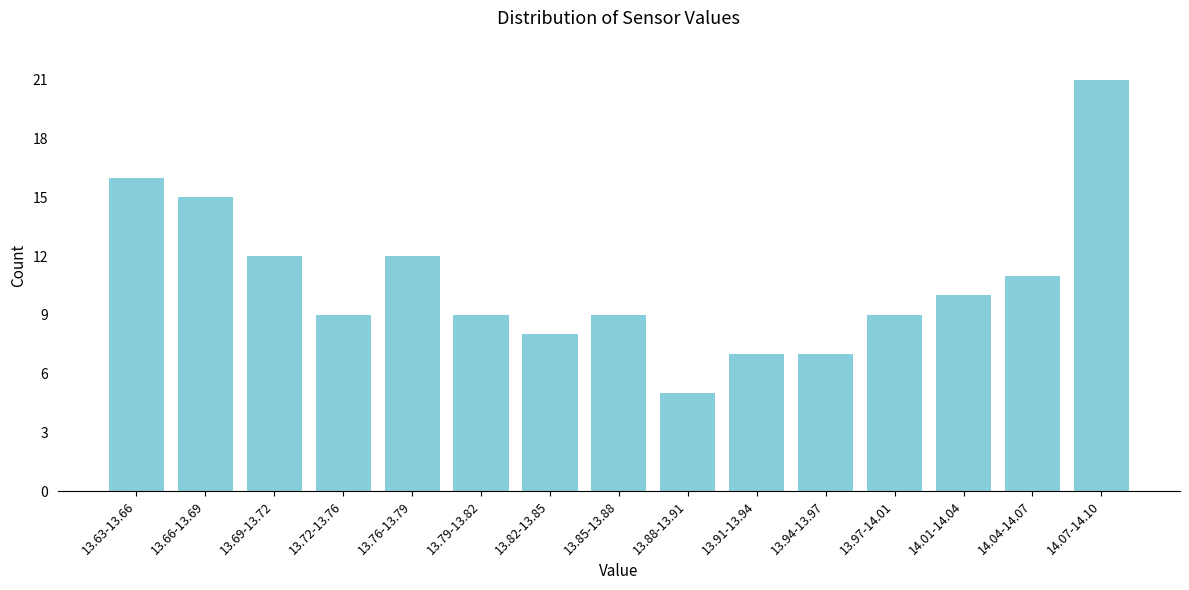

Reading left to right, what are all the values shown in this chart?

13.63-13.66=16	13.66-13.69=15	13.69-13.72=12	13.72-13.76=9	13.76-13.79=12	13.79-13.82=9	13.82-13.85=8	13.85-13.88=9	13.88-13.91=5	13.91-13.94=7	13.94-13.97=7	13.97-14.01=9	14.01-14.04=10	14.04-14.07=11	14.07-14.10=21